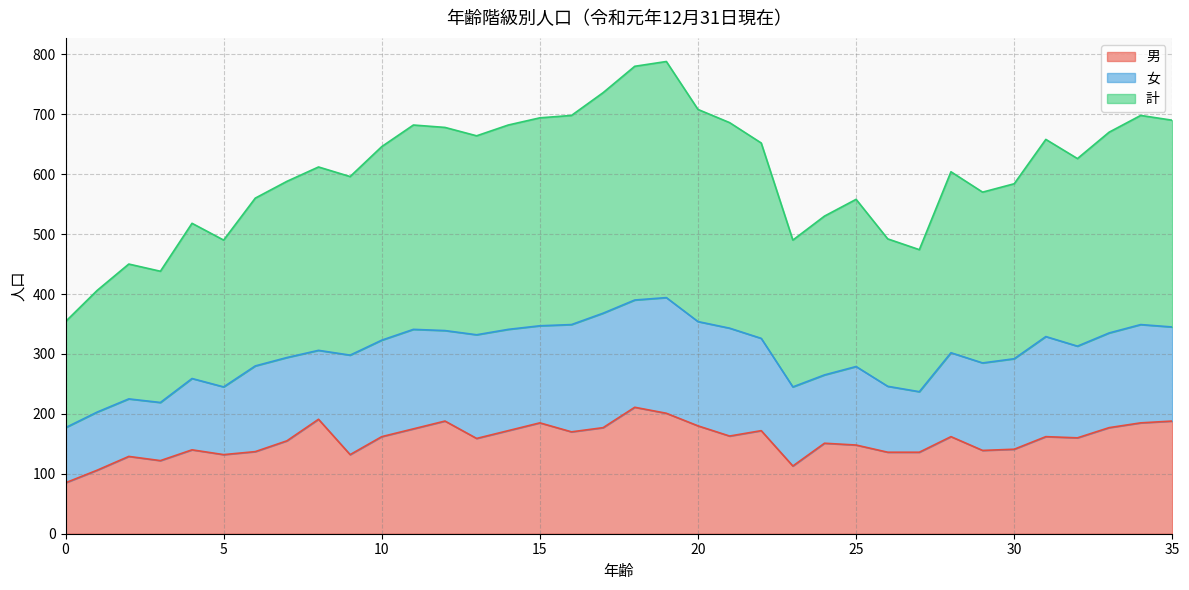

True or false: 計 and 男 intersect in this chart.

False